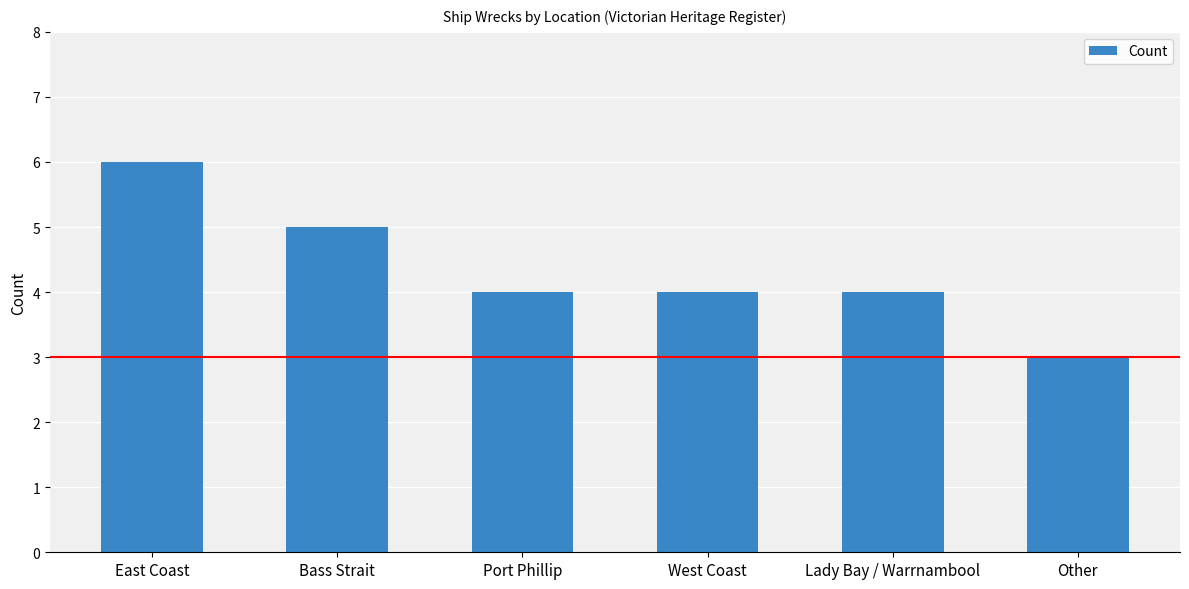

Are the bars horizontal?

No